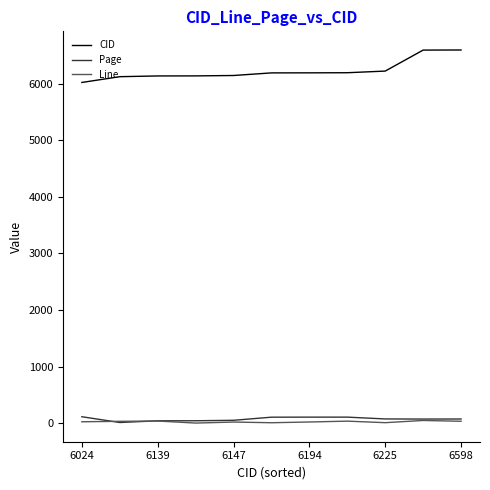

Which series has the largest range (max minus min)?

CID